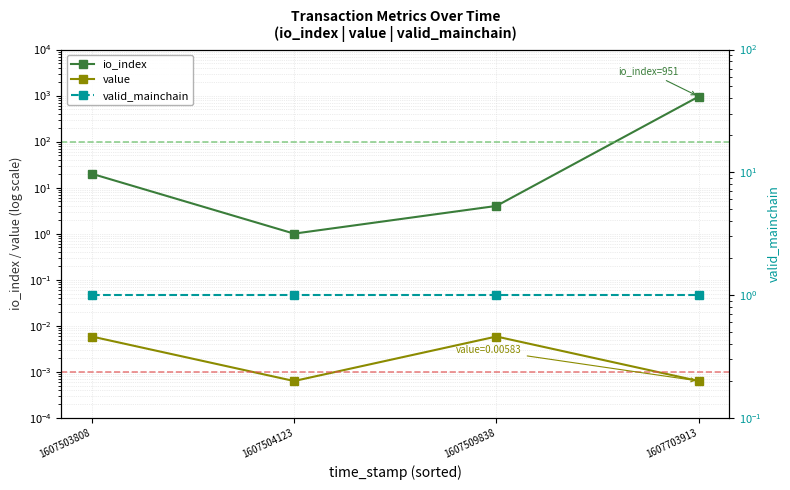

What is the value of the io_index point at the 2nd from the left?

1.0